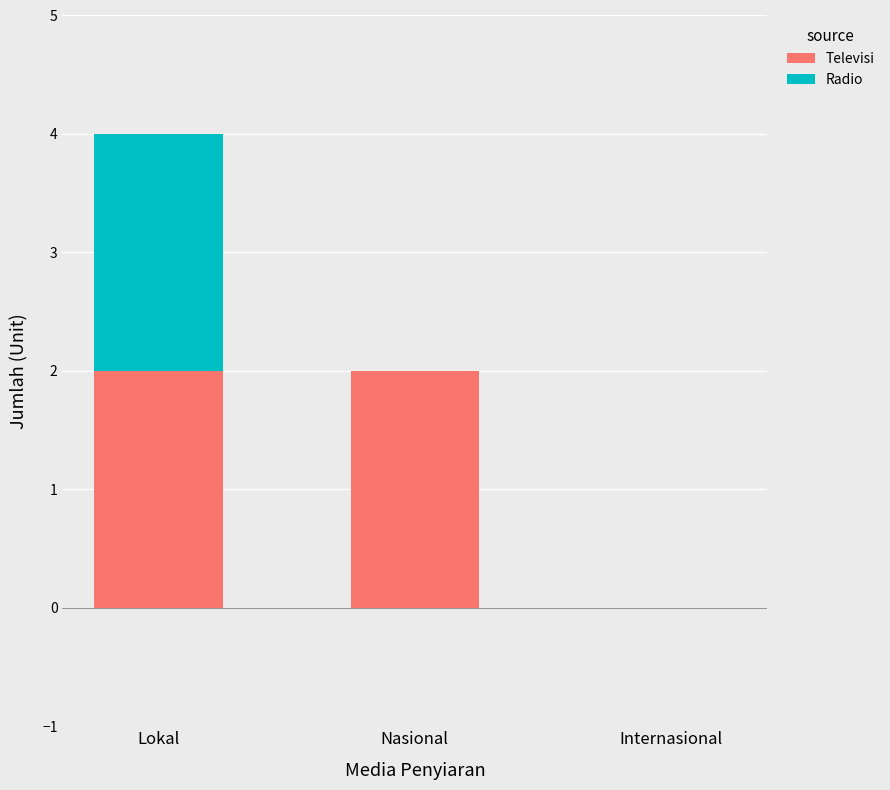

How many series are shown in this chart?

2